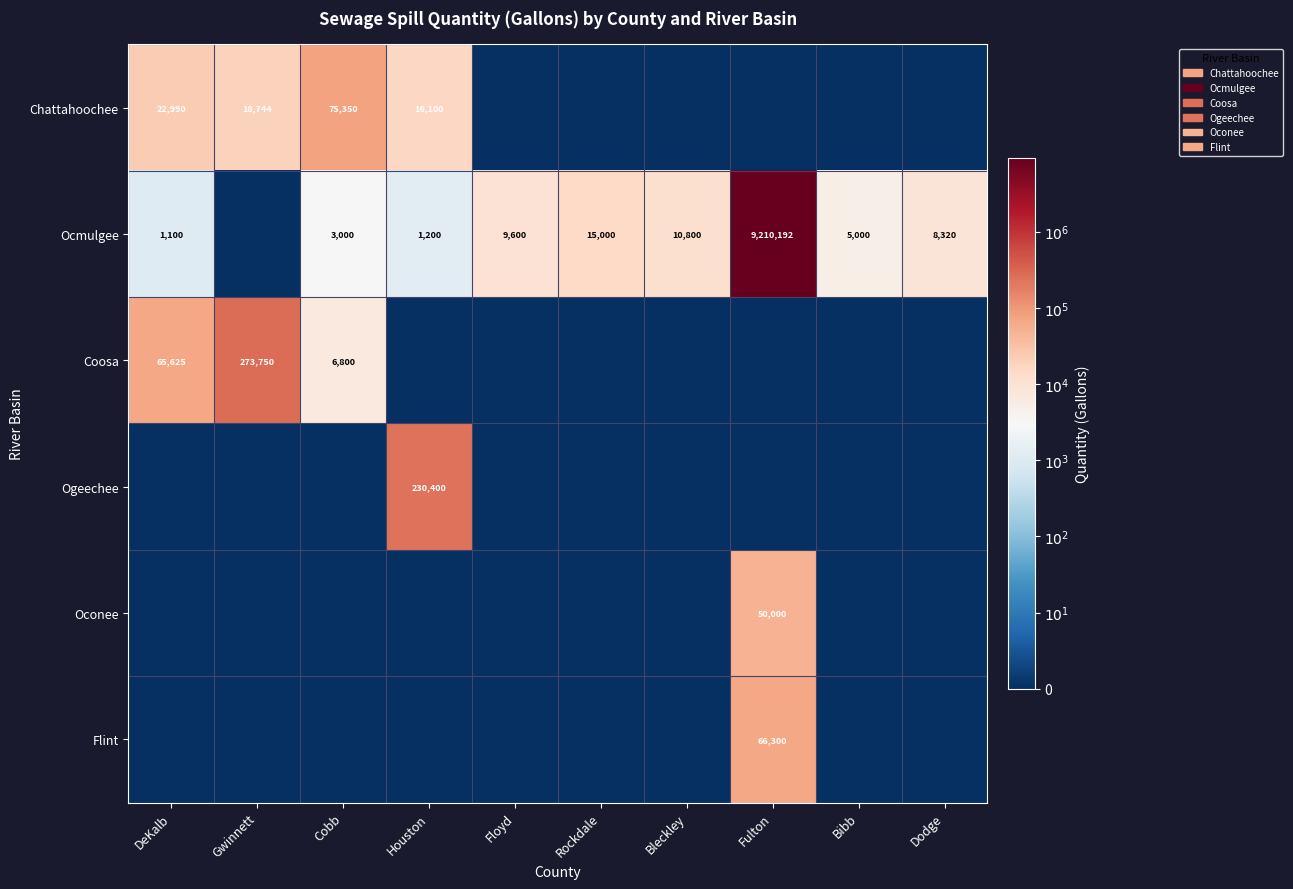

Which series changed the most between Rockdale and Dodge?

Ocmulgee